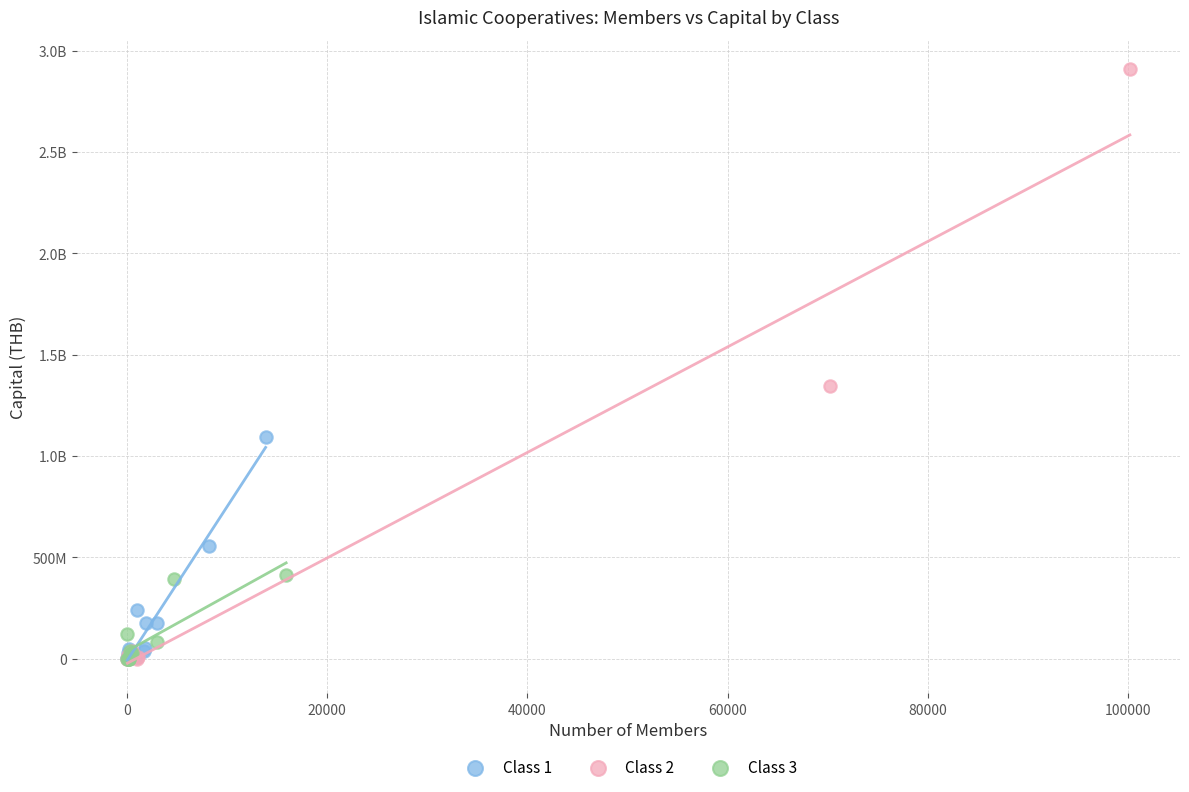

What are all the series names shown in the legend?

Class 1, Class 2, Class 3